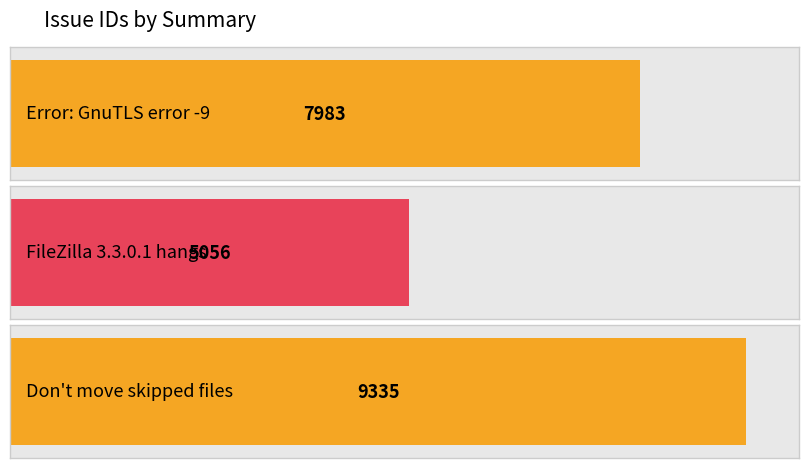

Approximately how many times larger is the value at Error: GnuTLS error -9 compared to Don't move skipped files?

0.9